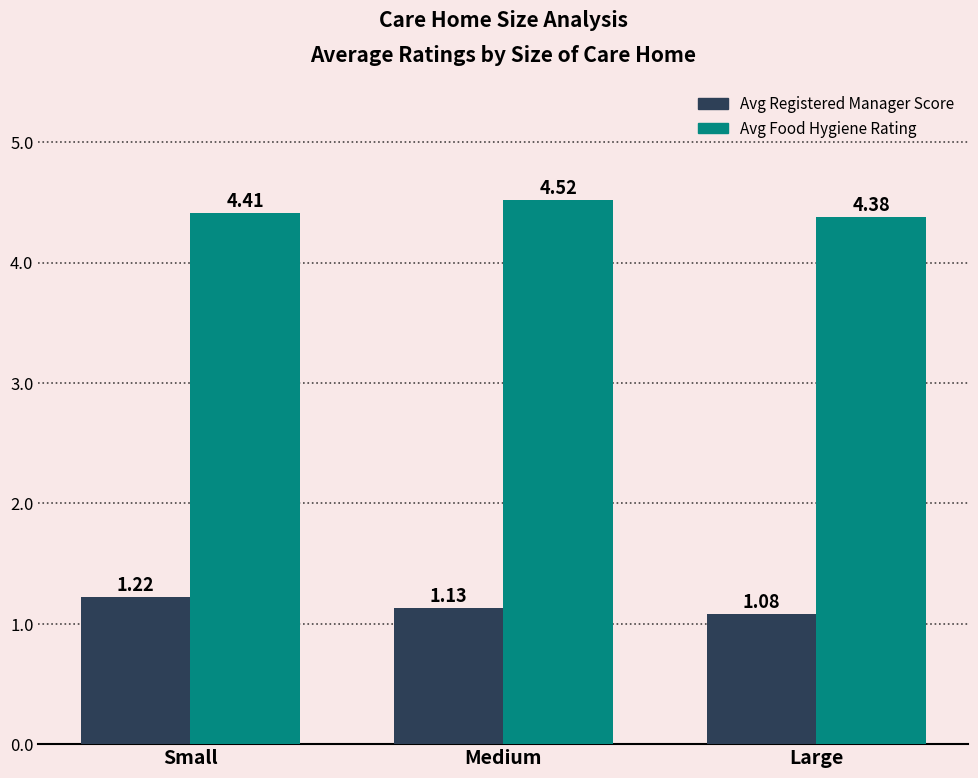

Count the number of data series in this chart.

2